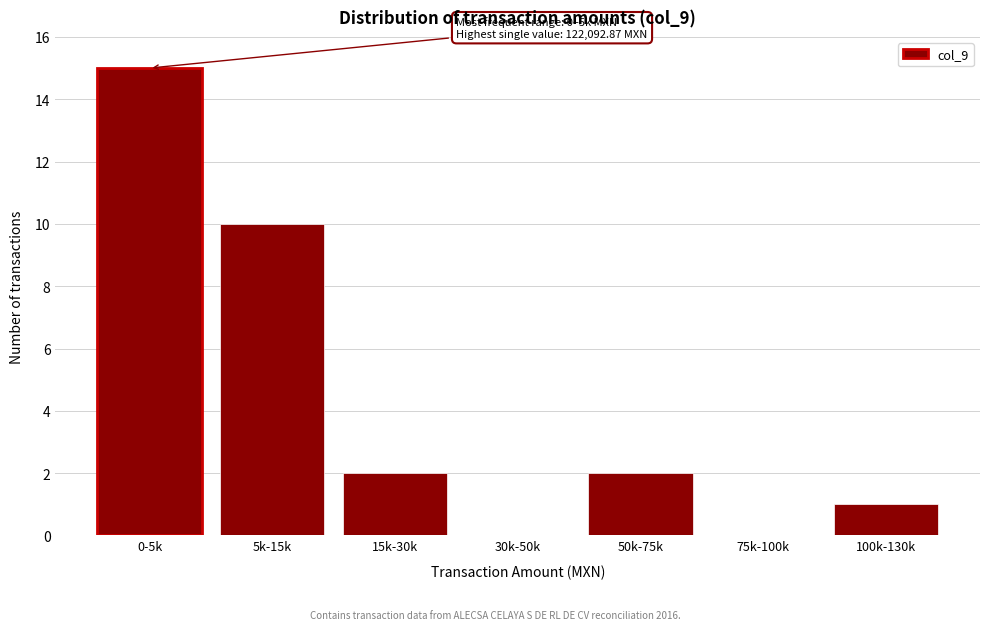

Reading left to right, extract all data points from this chart.

0-5k=15	5k-15k=10	15k-30k=2	30k-50k=0	50k-75k=2	75k-100k=0	100k-130k=1